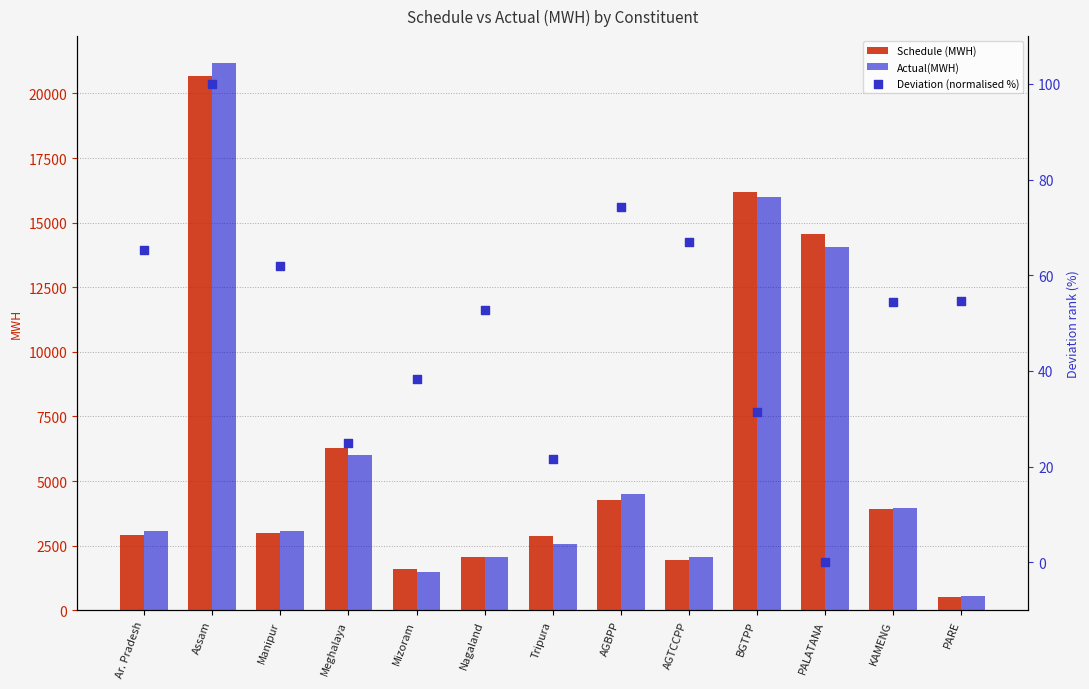

Which series has the largest total across all categories?

Schedule (MWH)